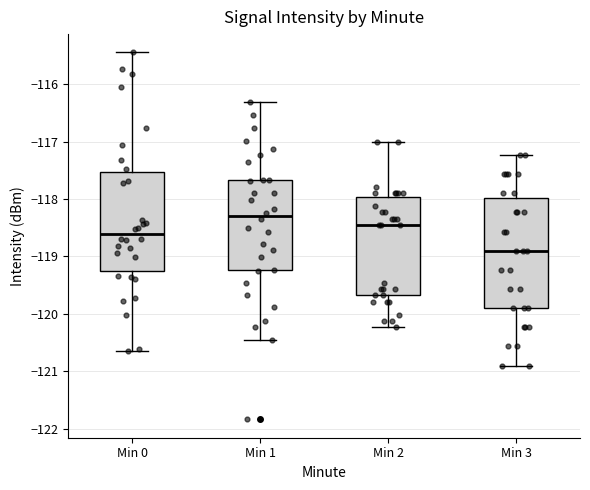

Where does the lower whisker of the box for Min 2 end on the y-axis? The values are not printed on the chart, so give them approximately, as read against the axis.

-120.2